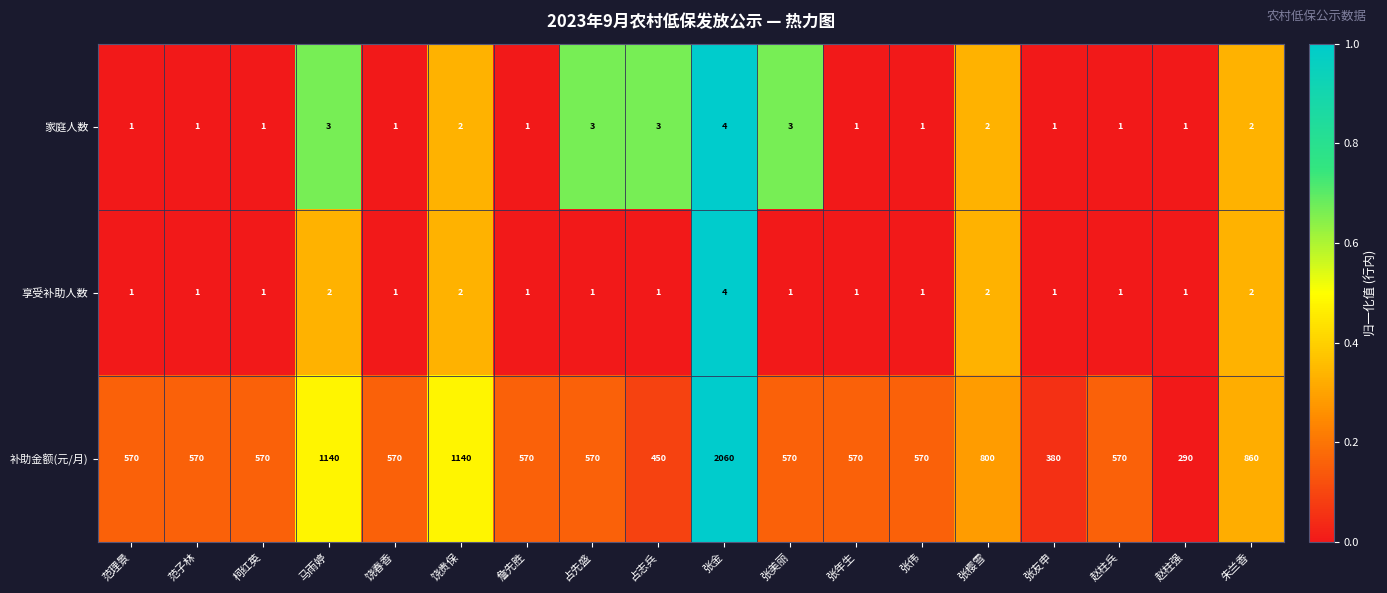

How many distinct data groups are displayed?

3